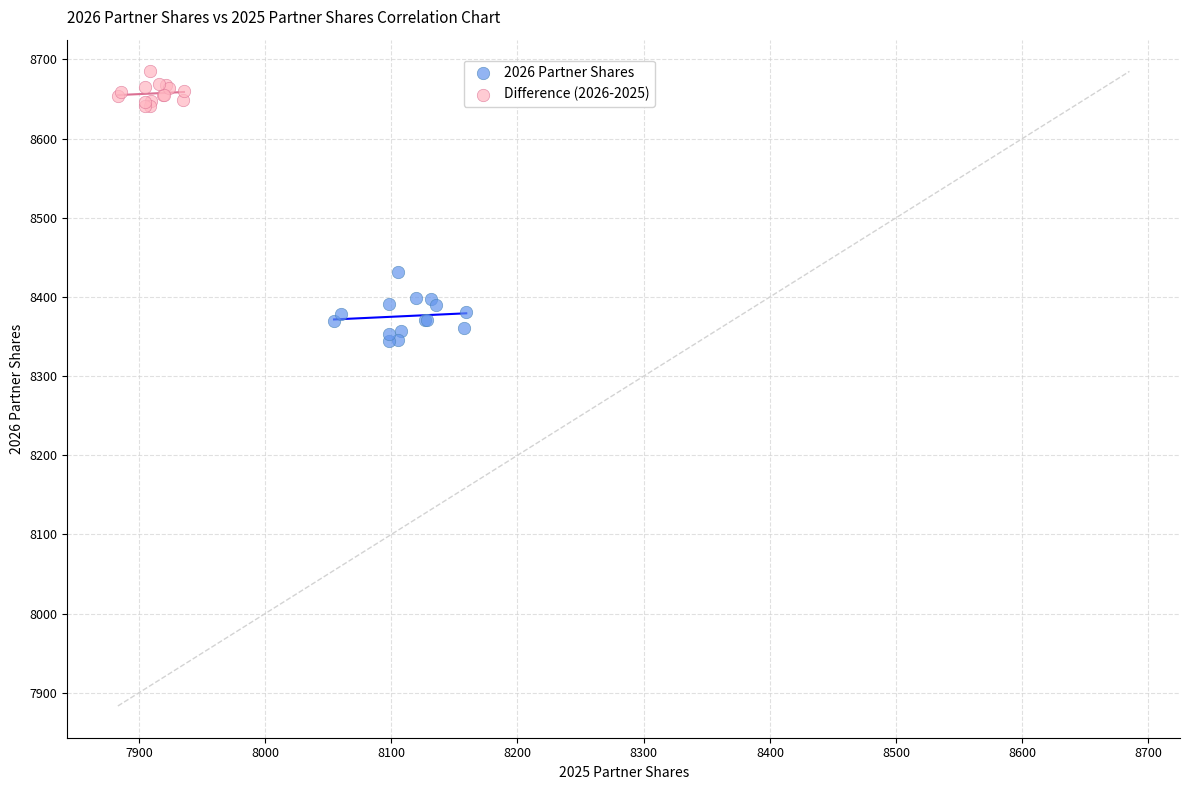

Which series reaches the minimum Y coordinate?

2026 Partner Shares